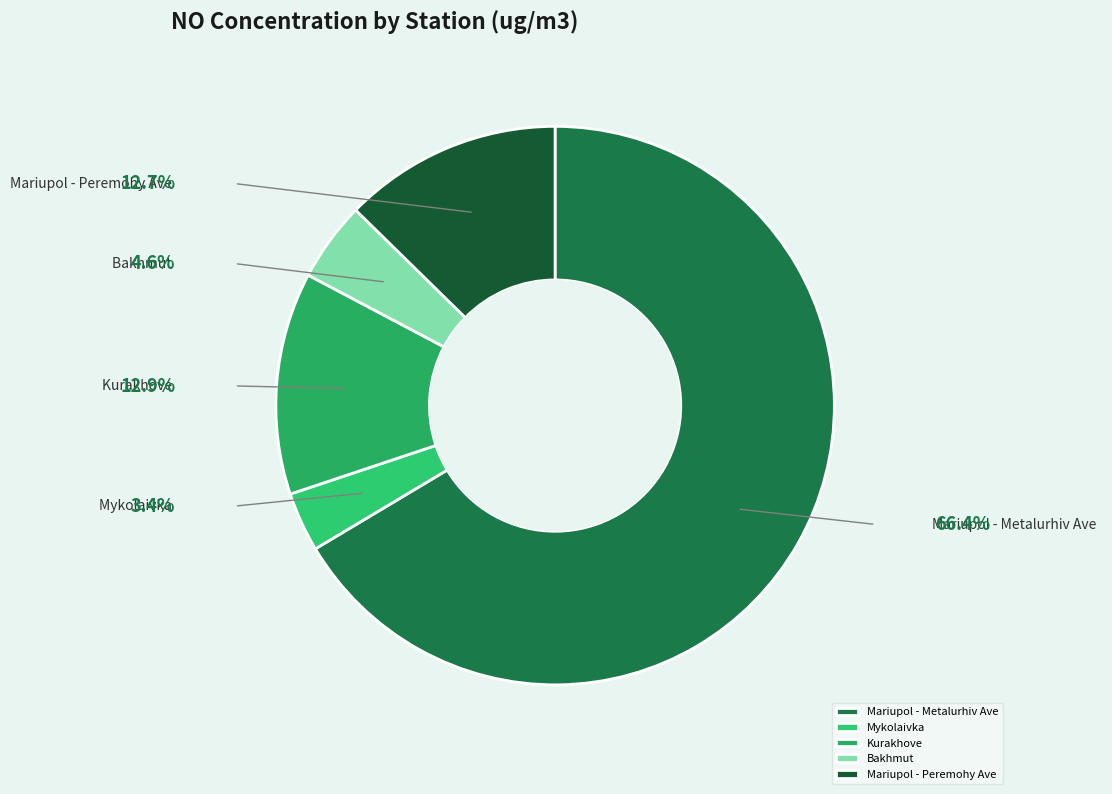

Is it true that Mykolaivka is 1% of the pie?

False